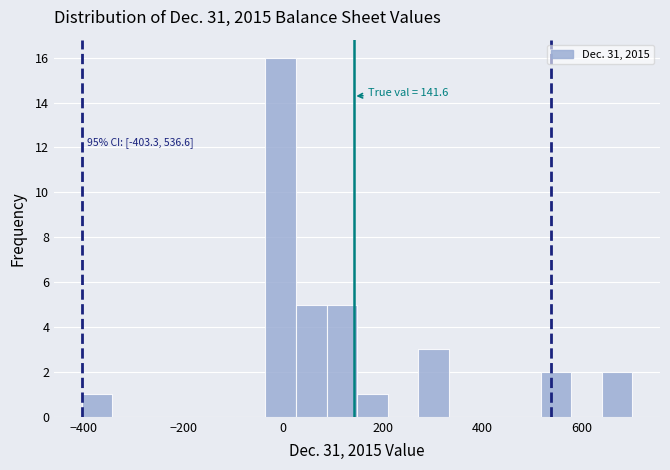

Around what value on the x-axis is the tallest bar? Give the approximate position of its centre, as read against the axis.

0